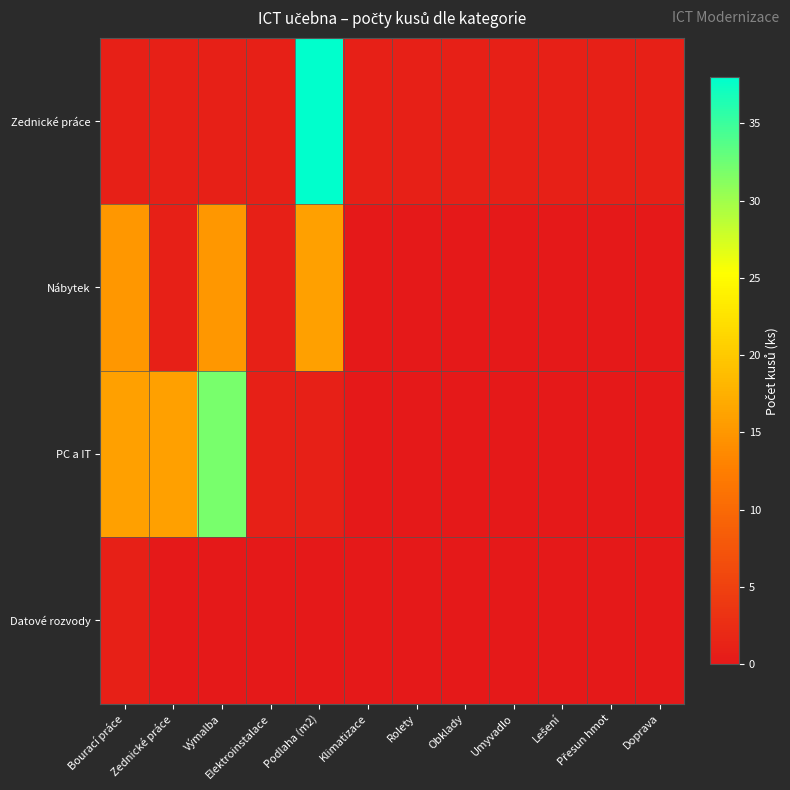

Rank the series by their maximum value, from highest to lowest.

Zednické práce, PC a IT, Nábytek, Datové rozvody